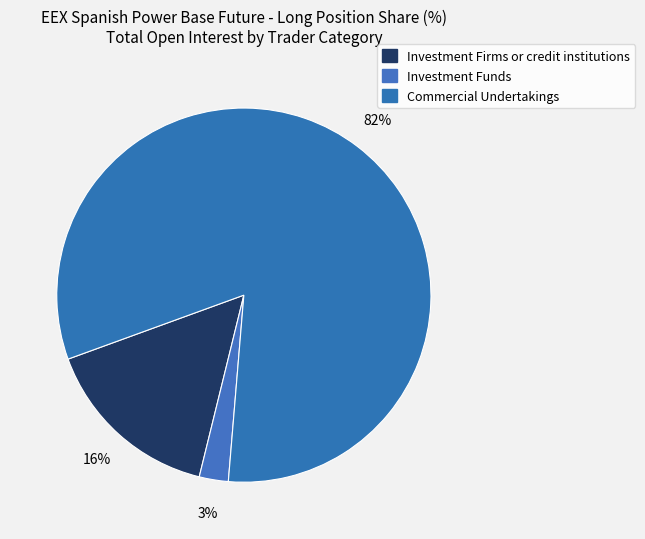

Which slice represents more than half of the pie?

Commercial Undertakings